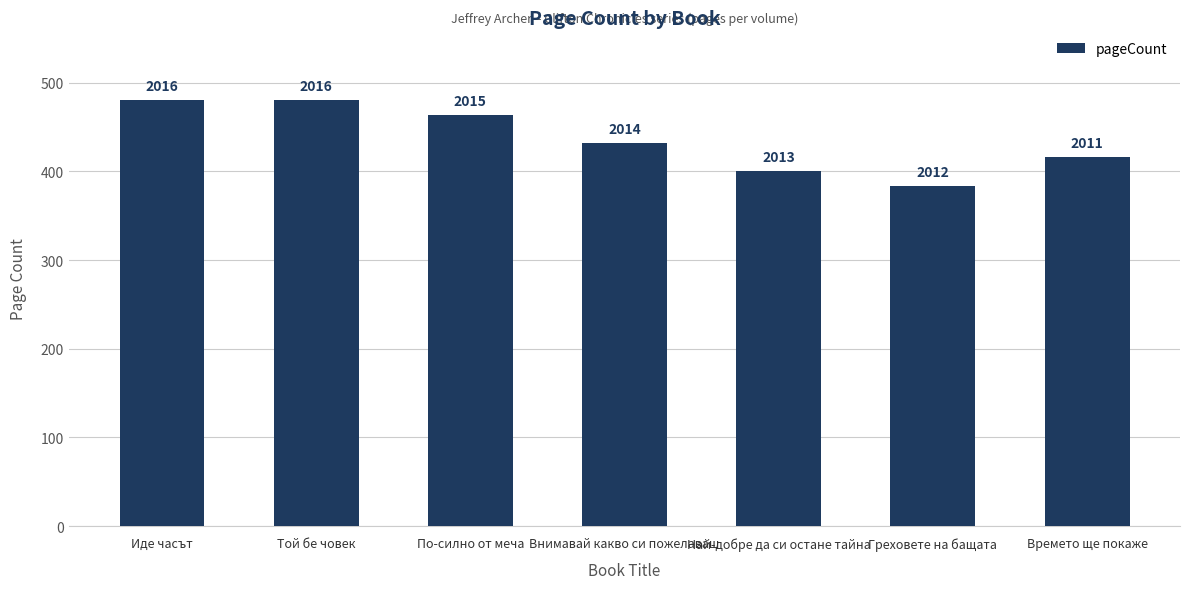

What is the smallest value displayed?

384